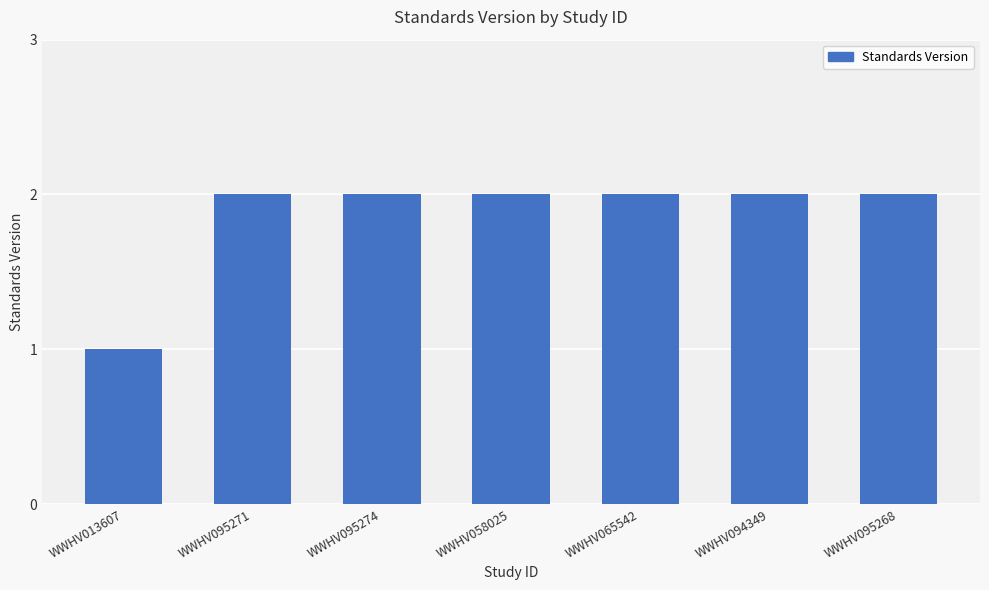

Which has a higher value, WWHV013607 or WWHV094349?

WWHV094349